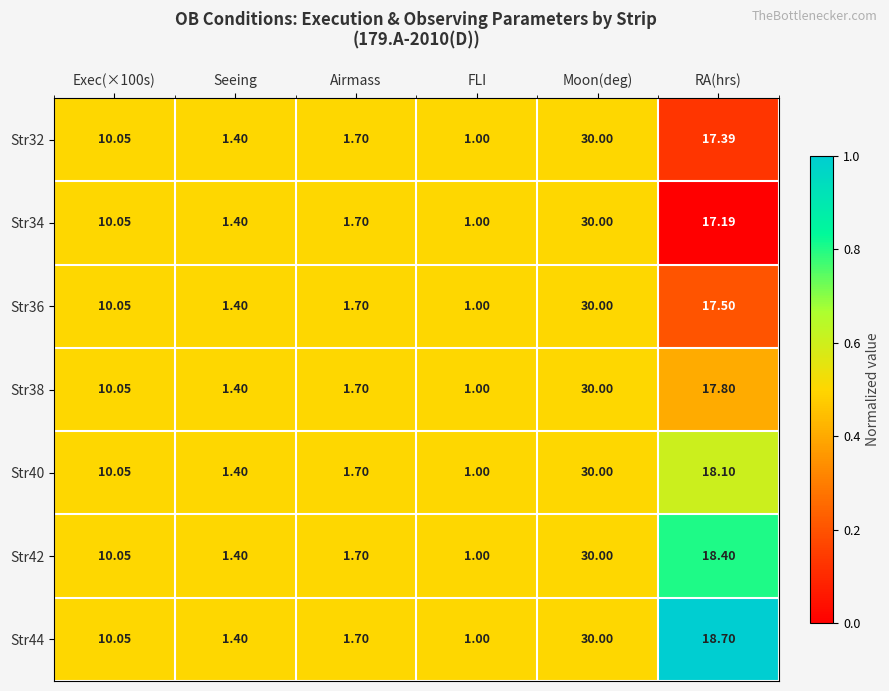

Is the value of Str42 at Seeing greater than the value of Str32 at Moon(deg)?

No